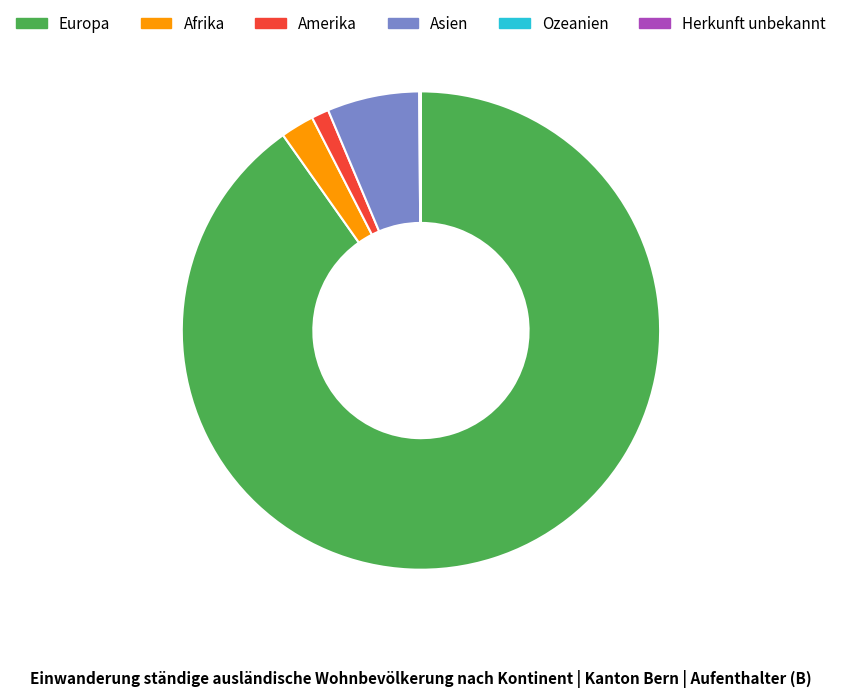

Which category has the biggest portion of the pie?

Europa